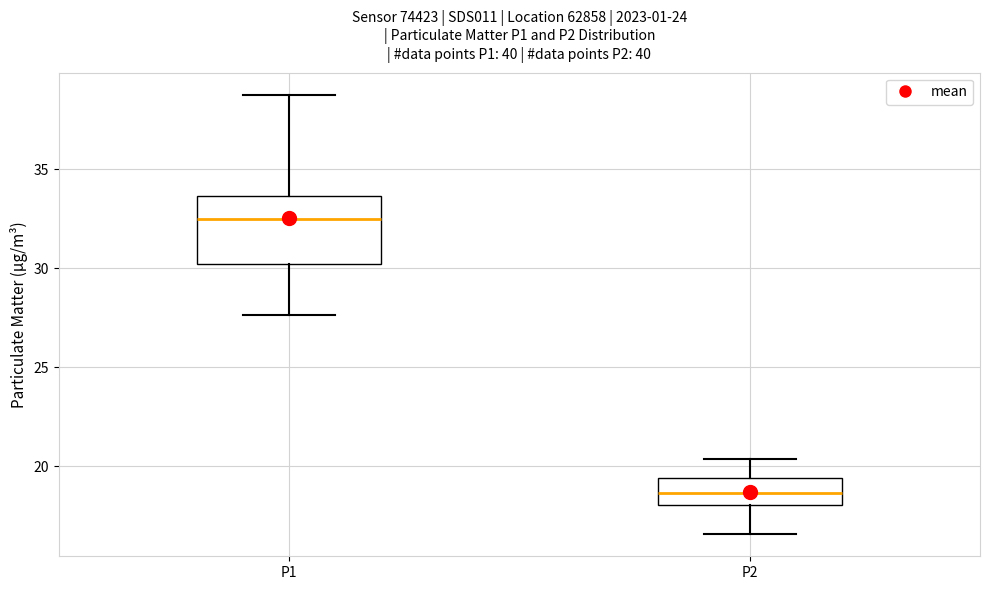

Which box has the highest median line?

P1